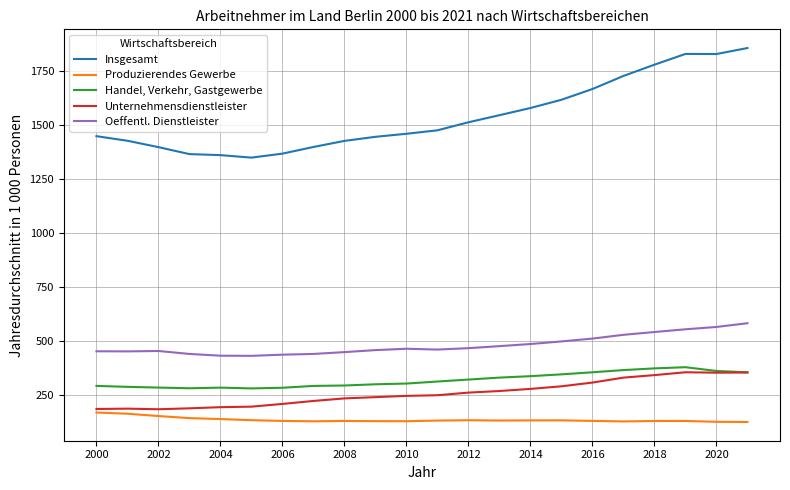

Which series has the largest total across all categories?

Insgesamt